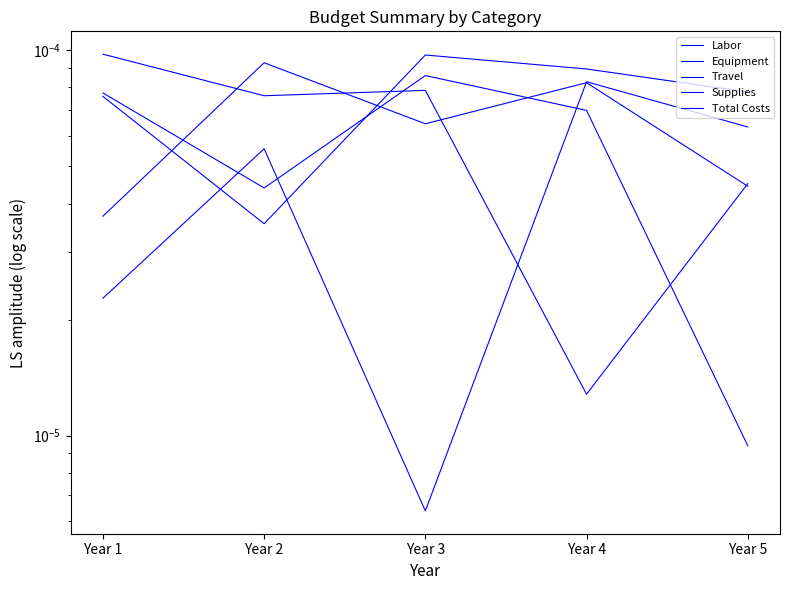

At Year 3, list the series in order from largest to smallest.

Total Costs, Labor, Equipment, Travel, Supplies